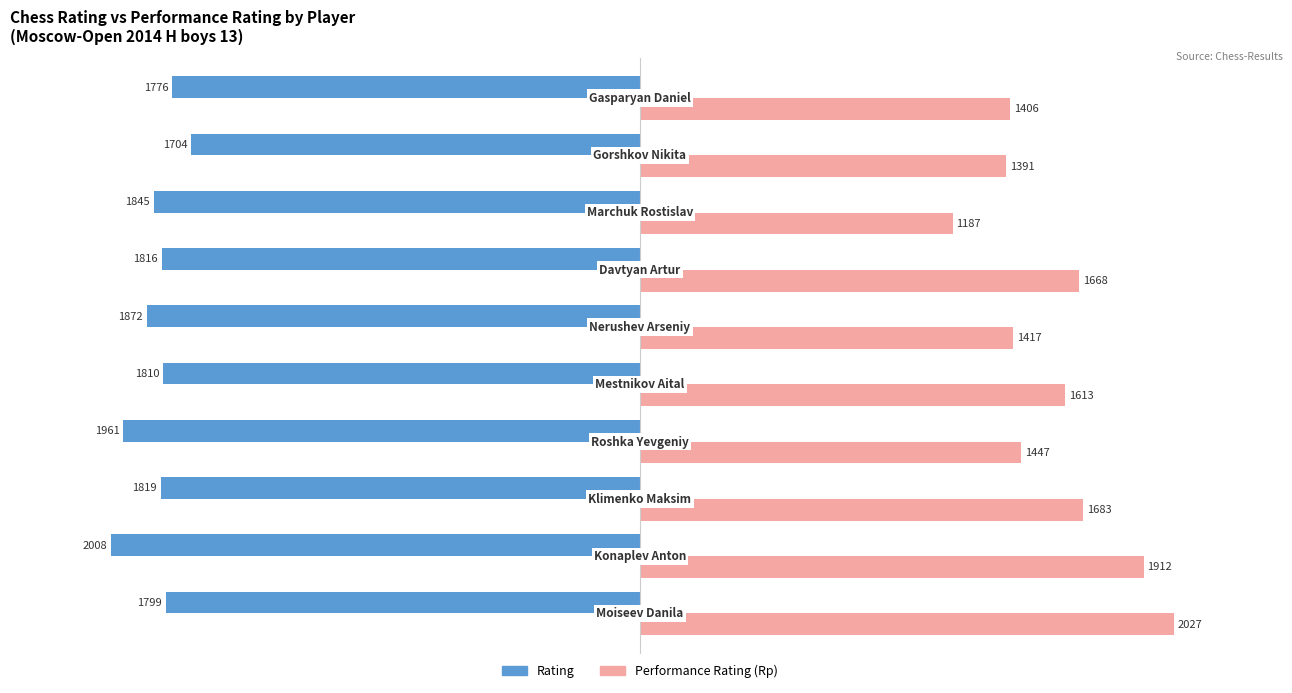

What is the average value of the Rating series?

-1841